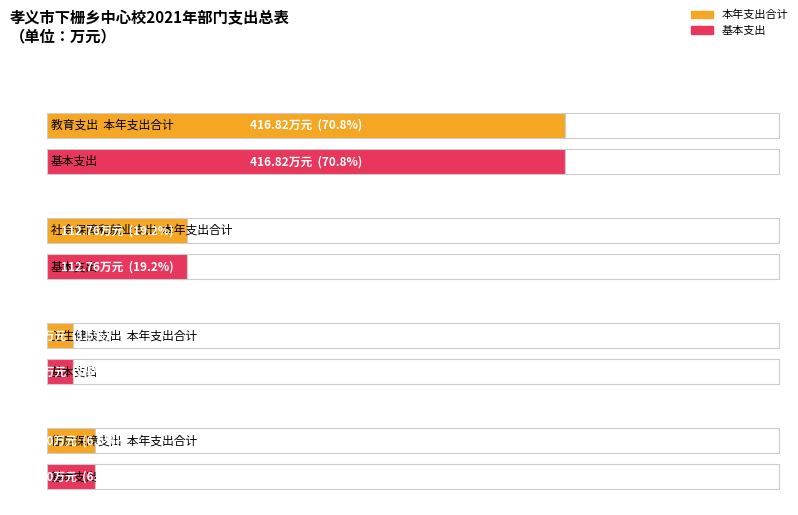

What is the label of the 4th bar from the right?

教育支出